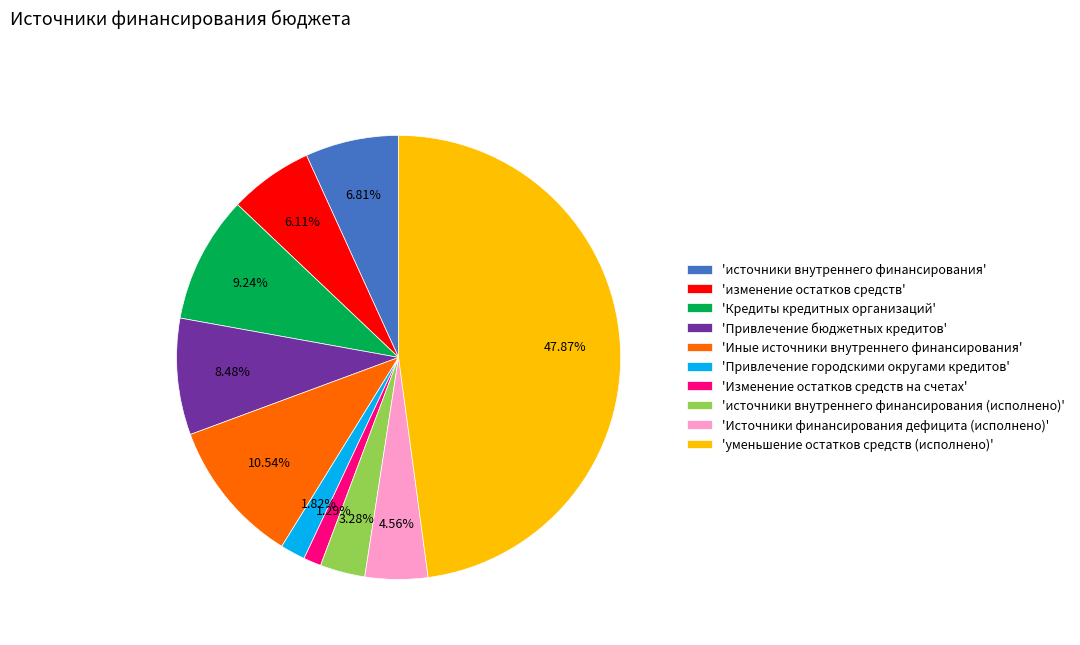

Which slice is the smallest?

'Изменение остатков средств на счетах'